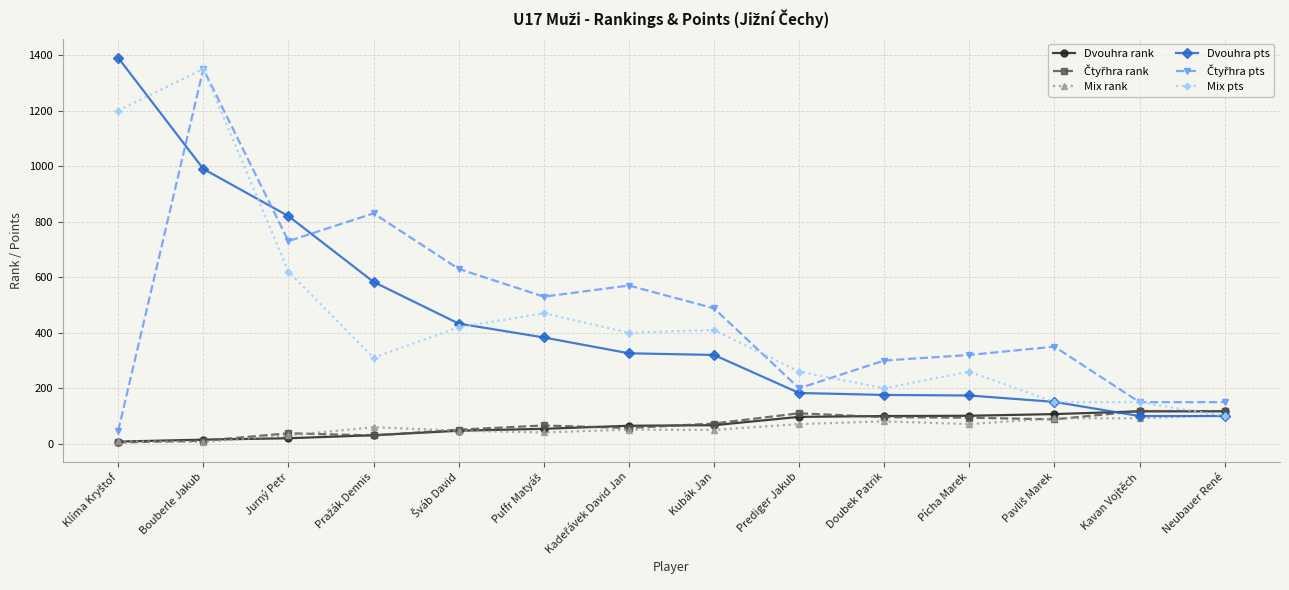

What is the value of the Dvouhra rank point at the 1st from the left?

8